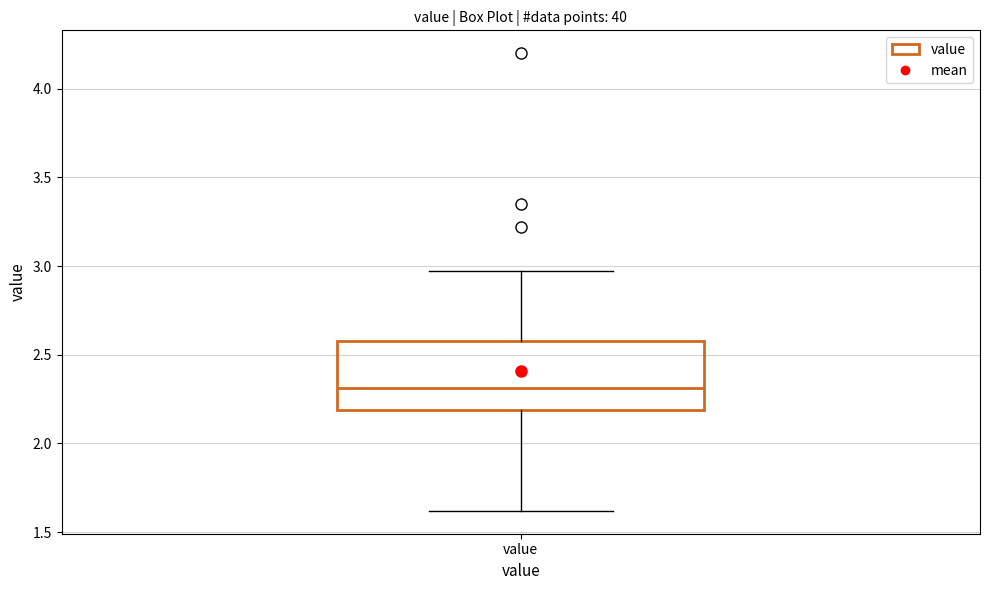

Where does the lower whisker of the box for value end on the y-axis? The values are not printed on the chart, so give them approximately, as read against the axis.

1.60